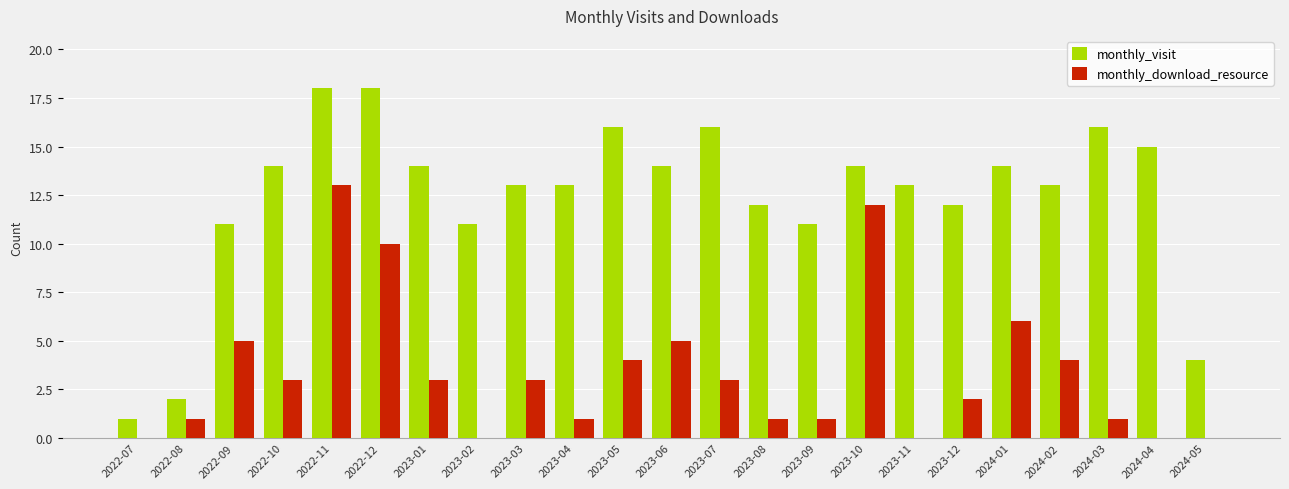

What is the total value across all series at 2023-10?

26